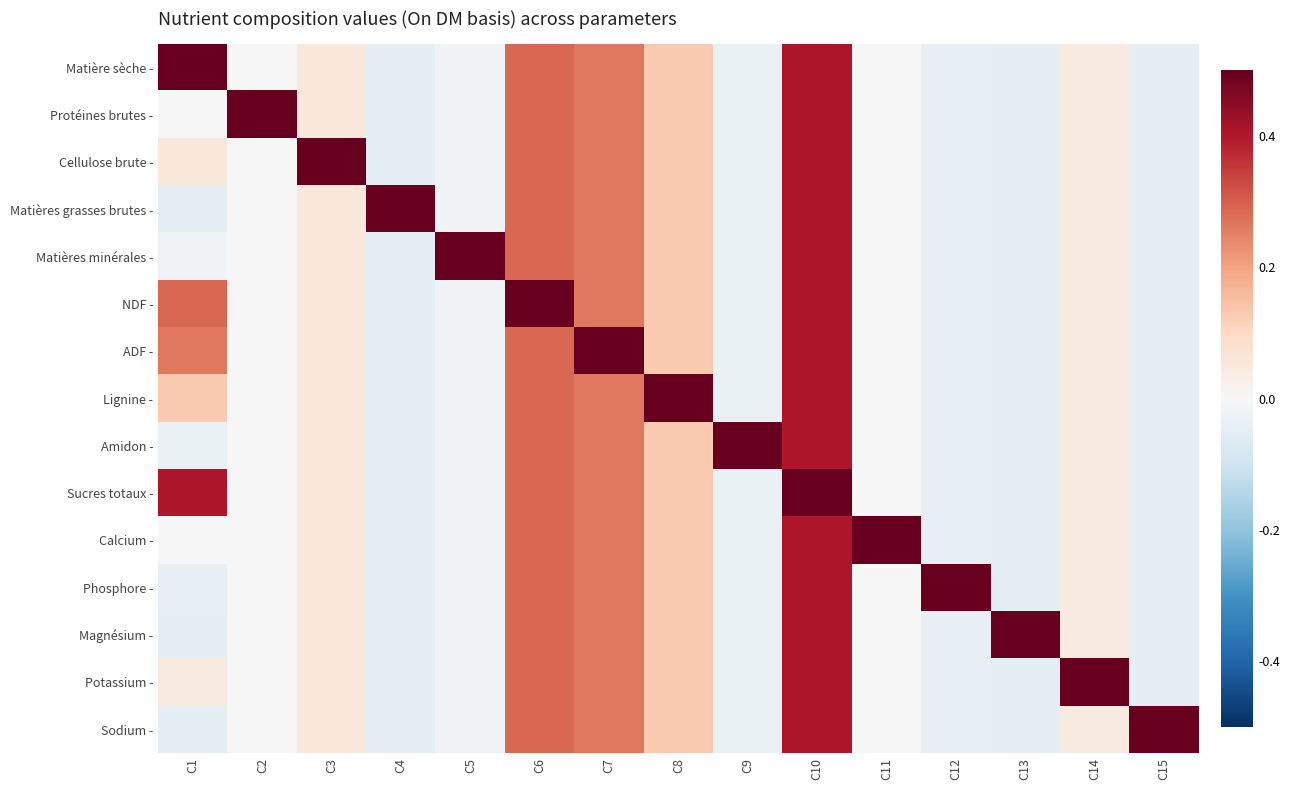

How many data points does each series have?

15